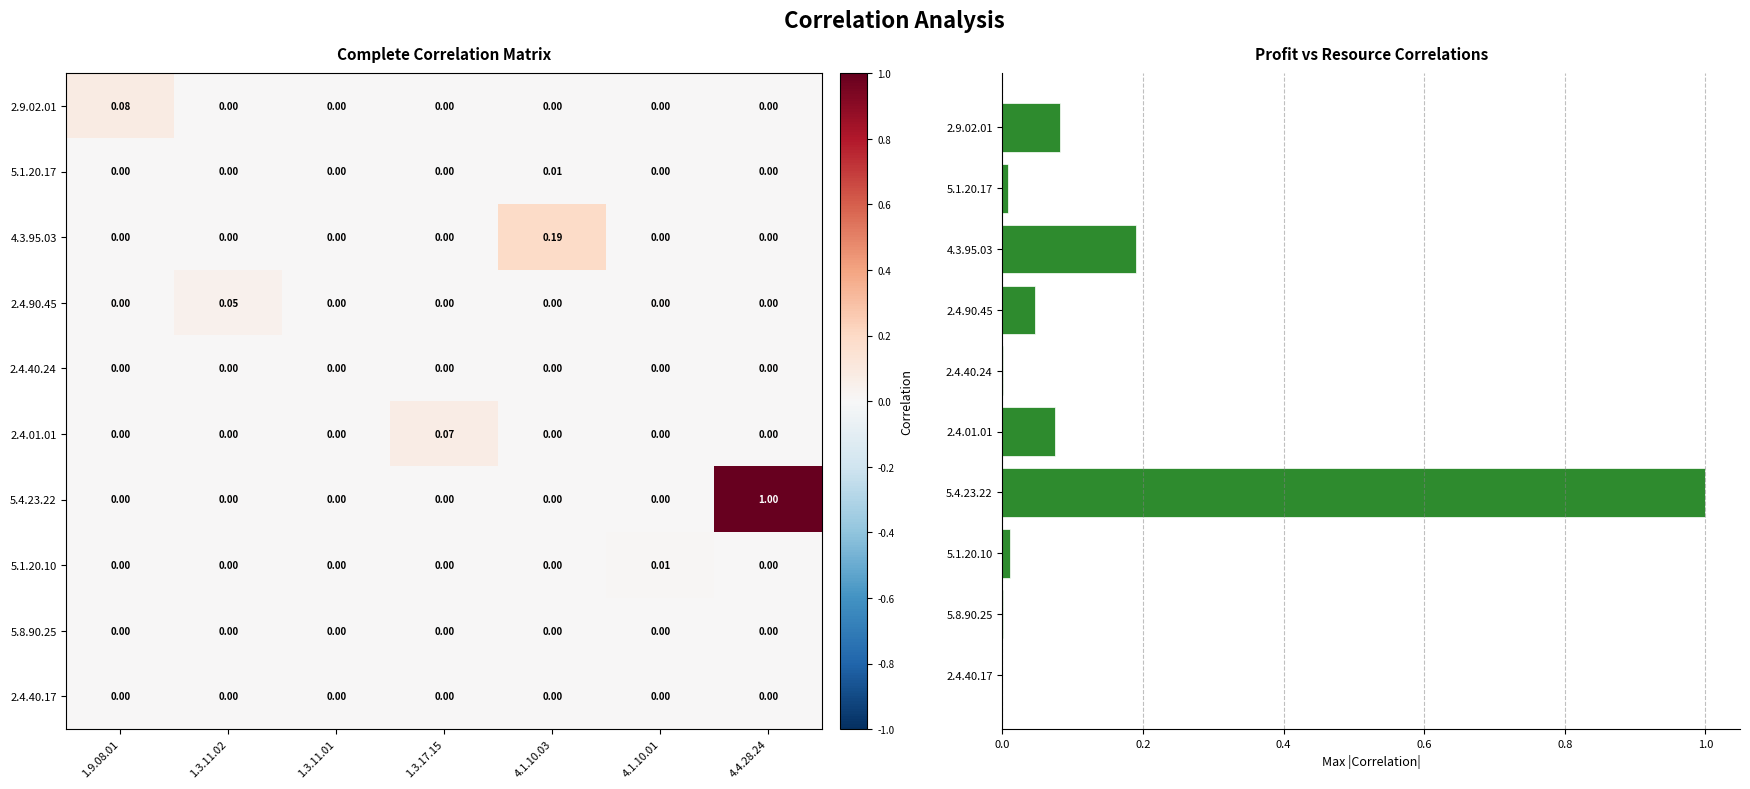

Between 4.4.28.24 and 1.3.11.01, which is larger?

4.4.28.24